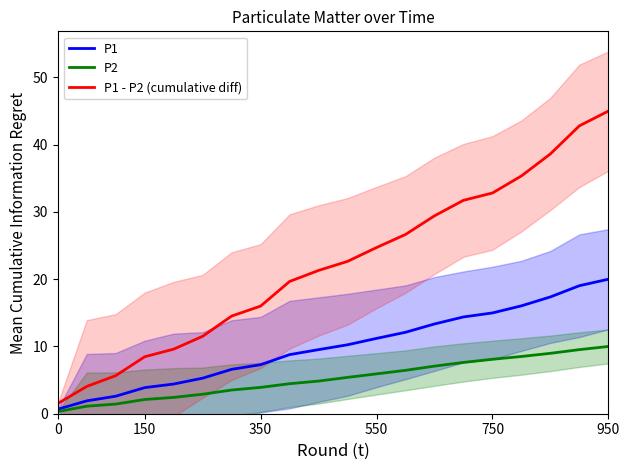

Which series has the widest spread of values?

P1 - P2 (cumulative diff)